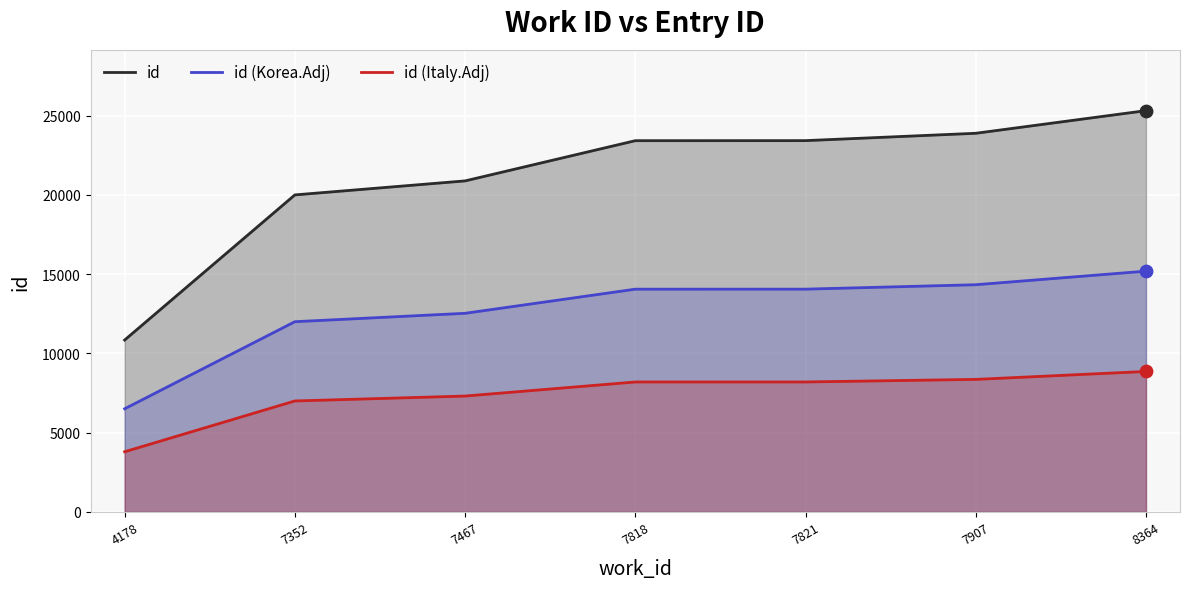

At which category is the sum across all series the highest?

8364